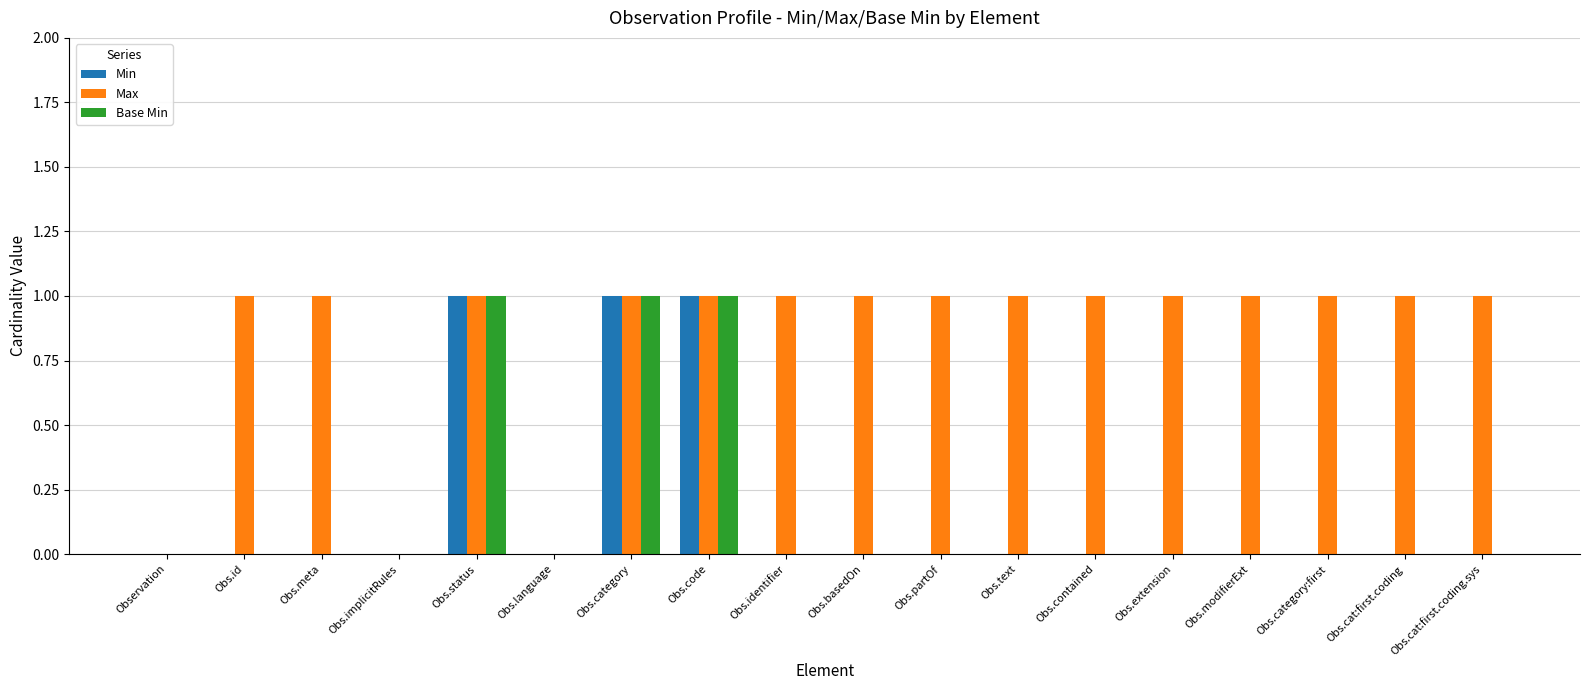

True or false: Min has a value of 2 at Obs.category.

False